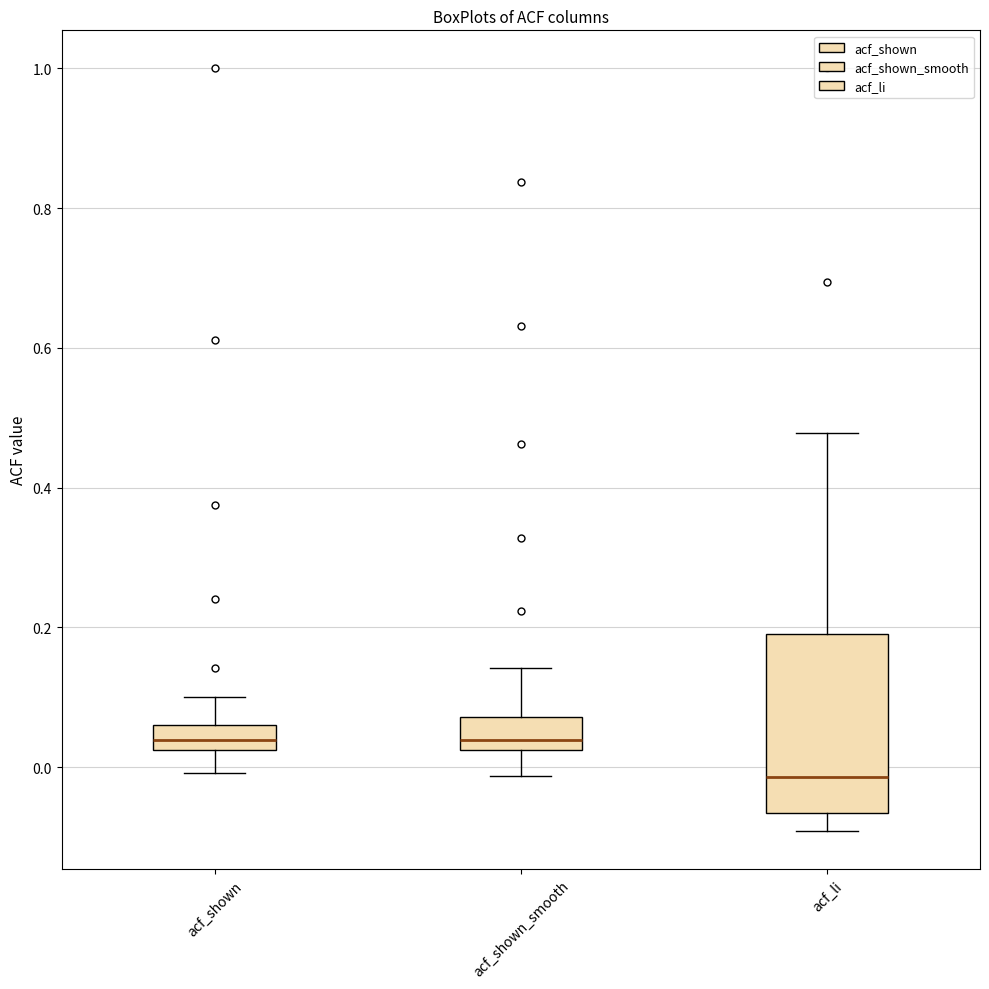

Reading left to right, read every box against the y-axis: the position of its median line, the range the box covers, and the ends of its whiskers. The values are not printed on the chart, so give them approximately, as read against the axis.

acf_shown: median 0.04, box 0.02 to 0.06, whiskers 0.00 to 0.10
acf_shown_smooth: median 0.04, box 0.02 to 0.08, whiskers -0.02 to 0.14
acf_li: median -0.02, box -0.06 to 0.20, whiskers -0.10 to 0.48